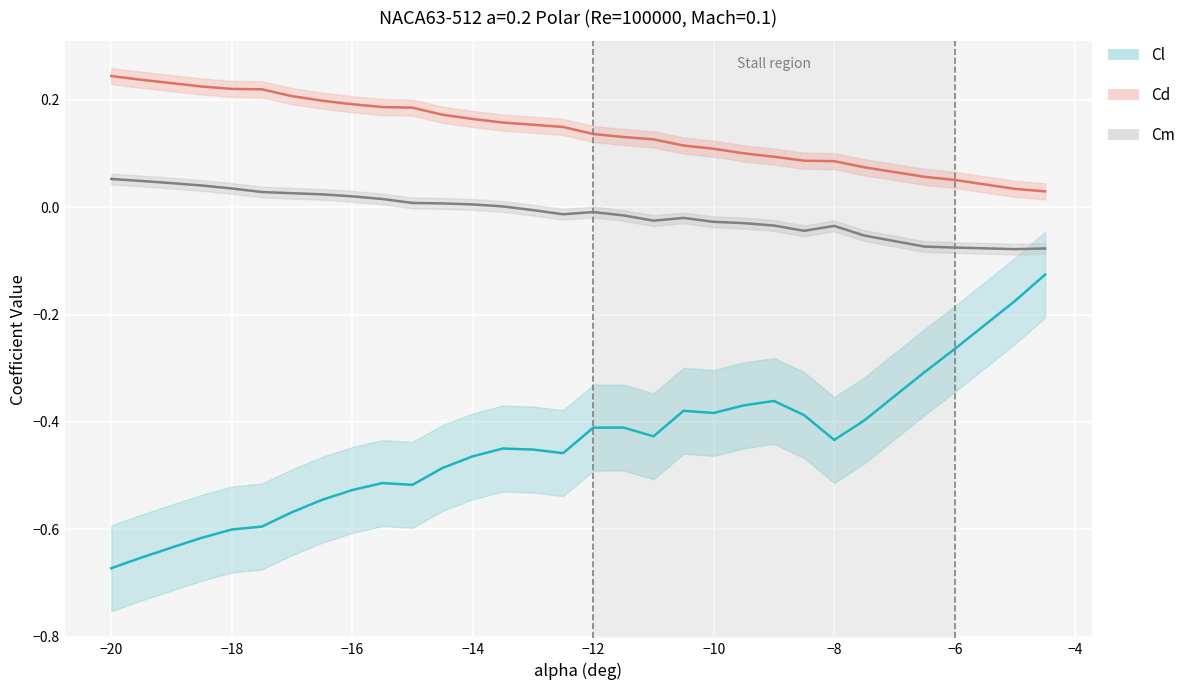

True or false: Cm and Cl intersect in this chart.

False